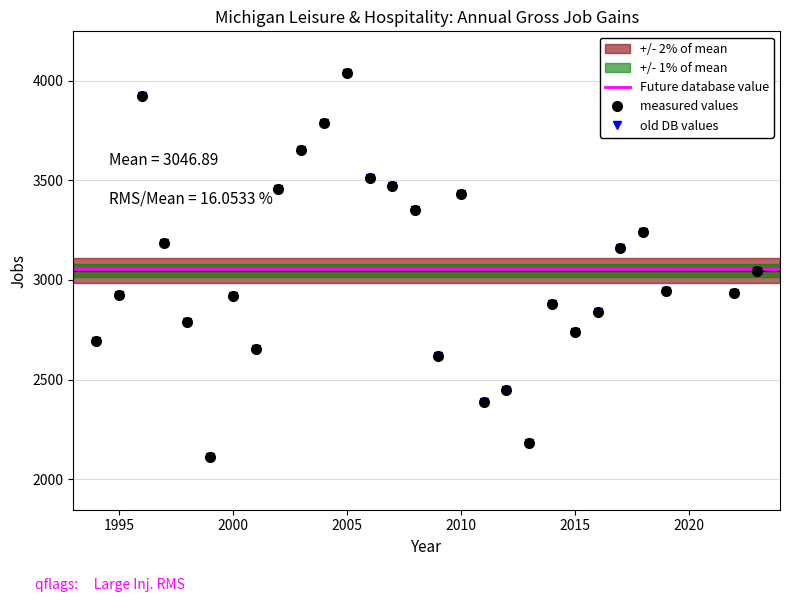

How many lines are shown in the chart?

2